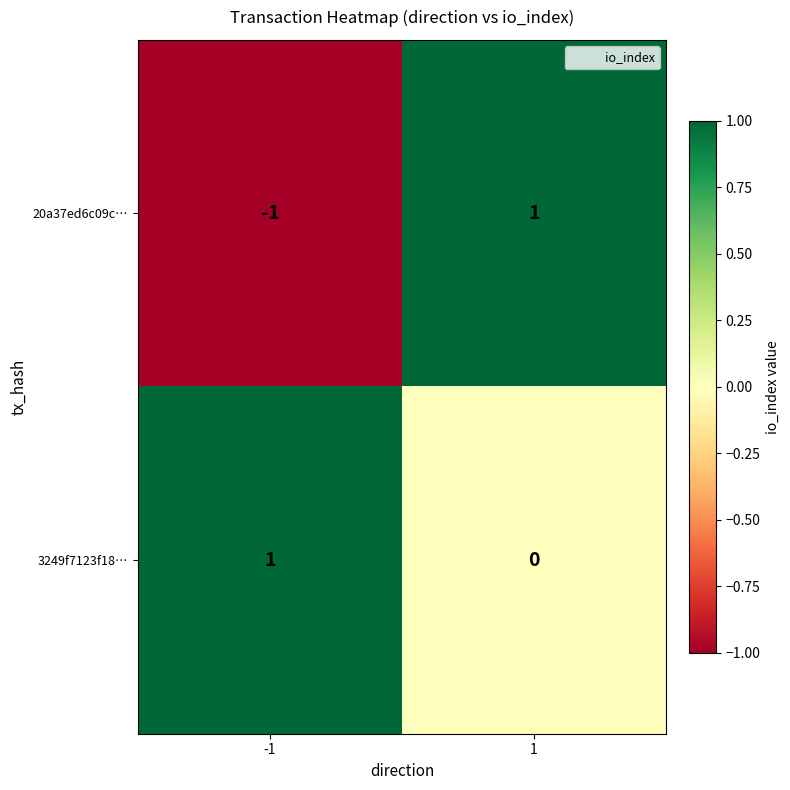

List the labels in order of 3249f7123f18… value, largest first.

-1, 1